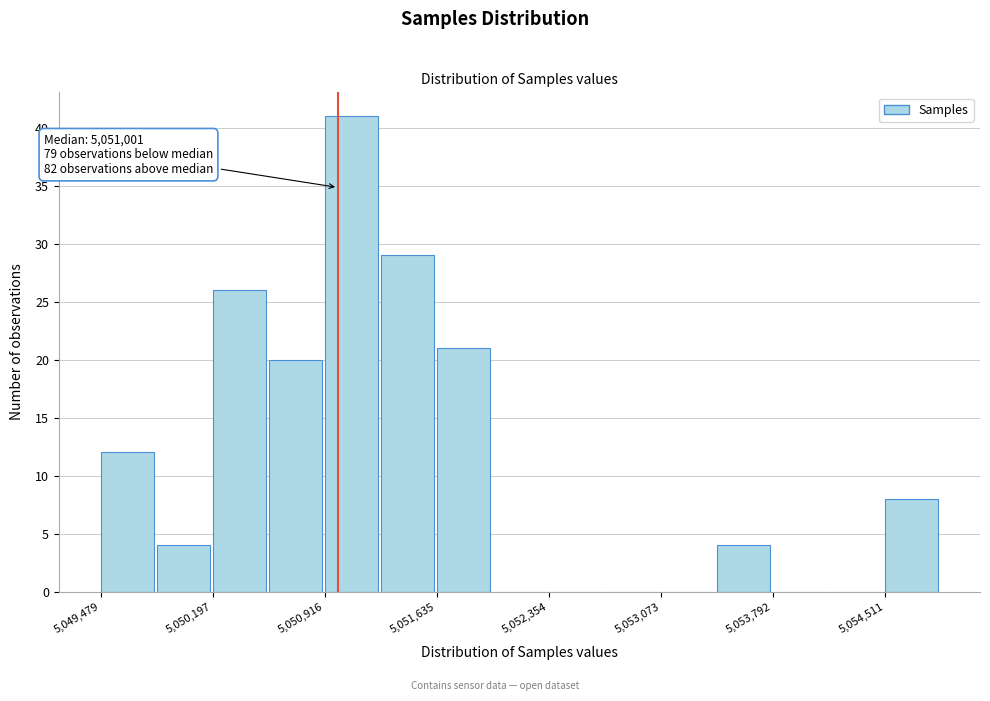

Around what value on the x-axis is the tallest bar? Give the approximate position of its centre, as read against the axis.

5051100